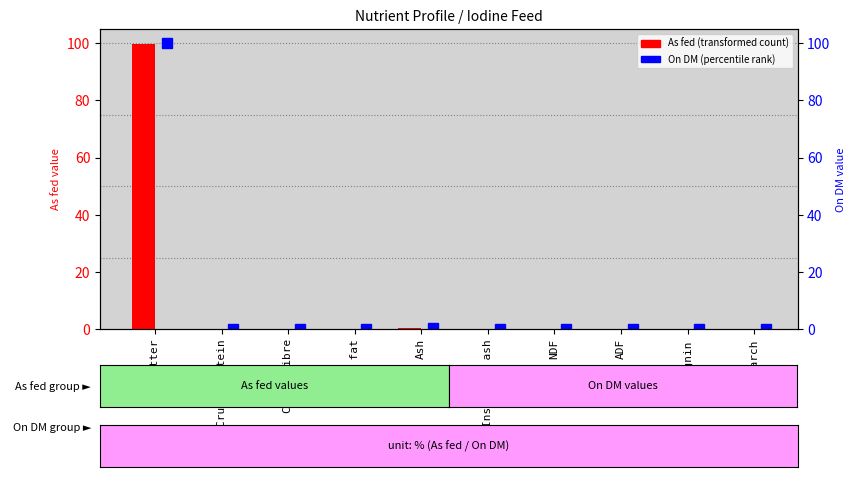

Which series changed the most between Dry matter and Insoluble ash?

On DM (percentile rank)